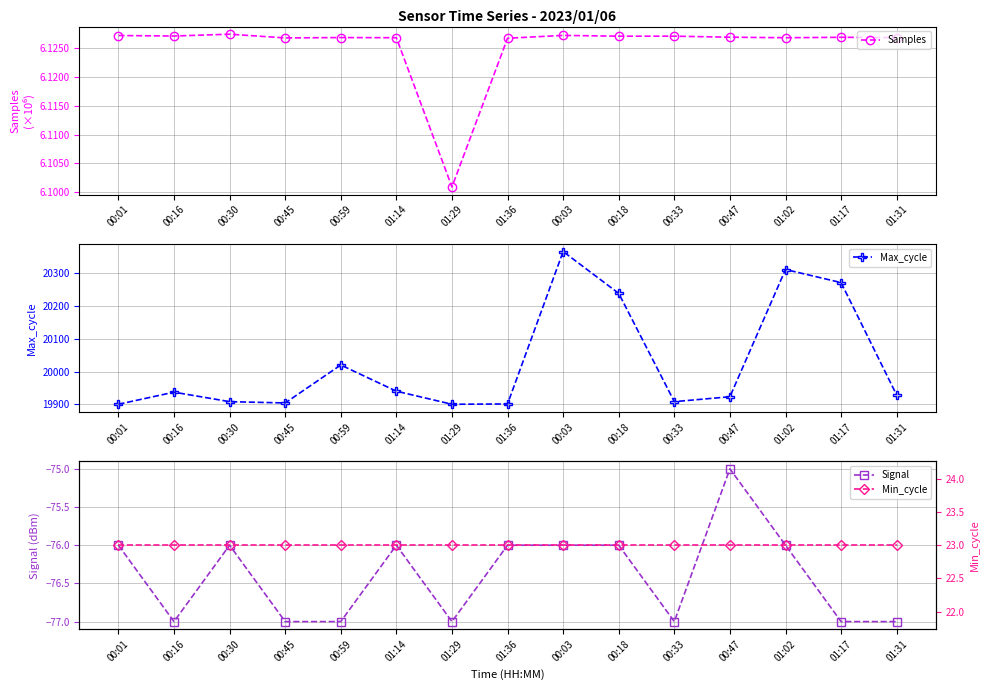

Where is the first local minimum for Signal?

00:16